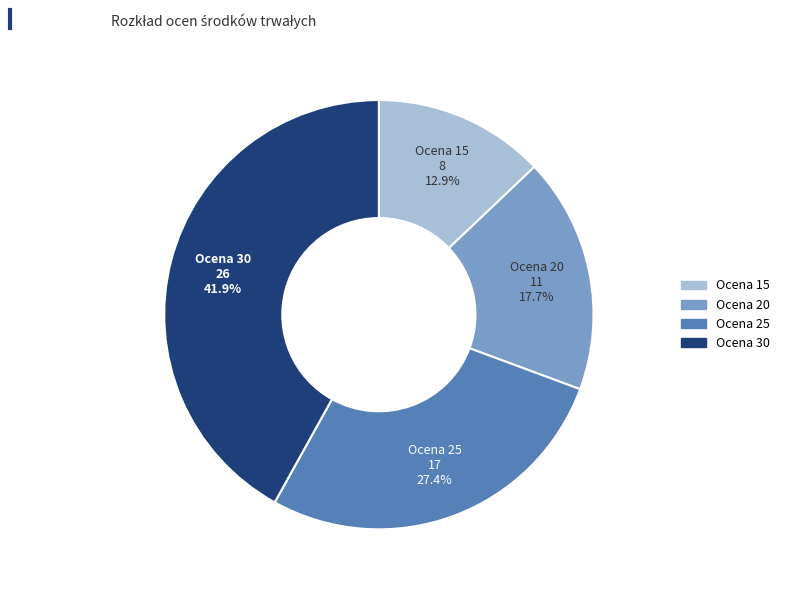

To the nearest percent, what is the difference between the largest and smallest slice percentages?

29%